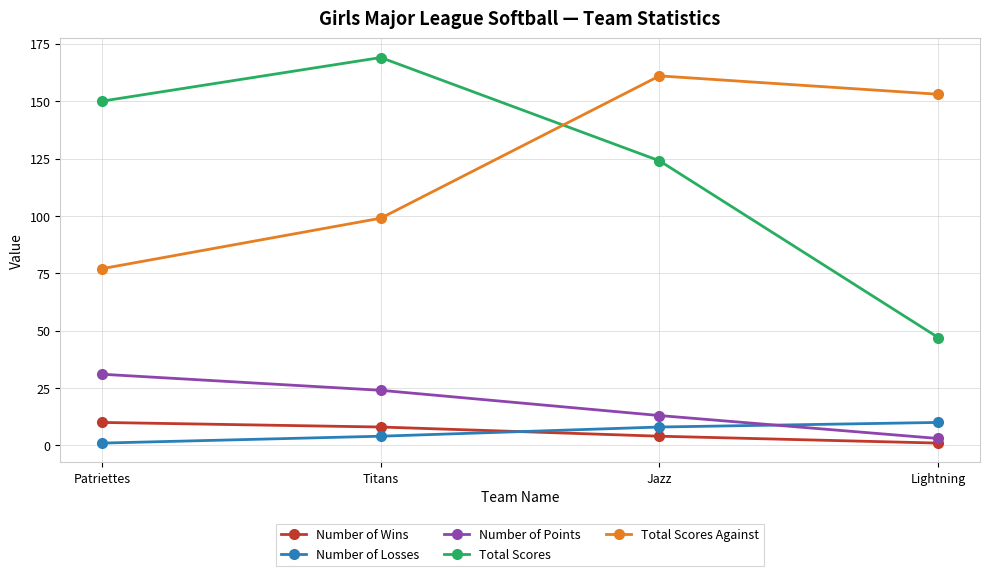

What is the sum of all Number of Losses values?

23